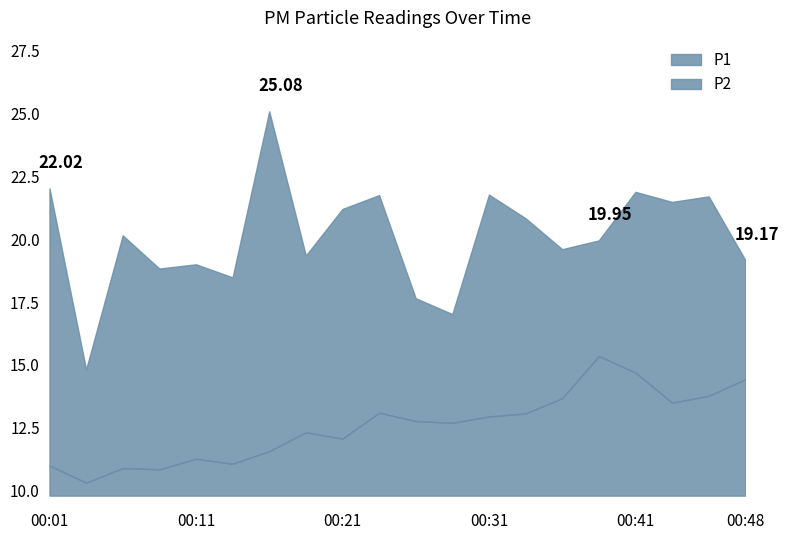

At which category does the chart reach its minimum across all series?

00:03